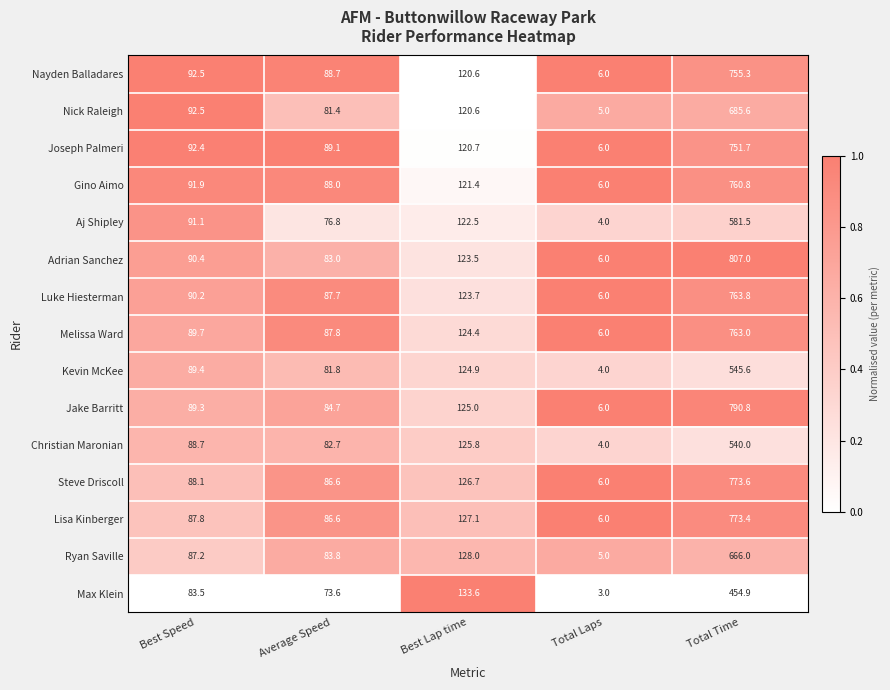

At which category is the sum across all series the highest?

Total Time